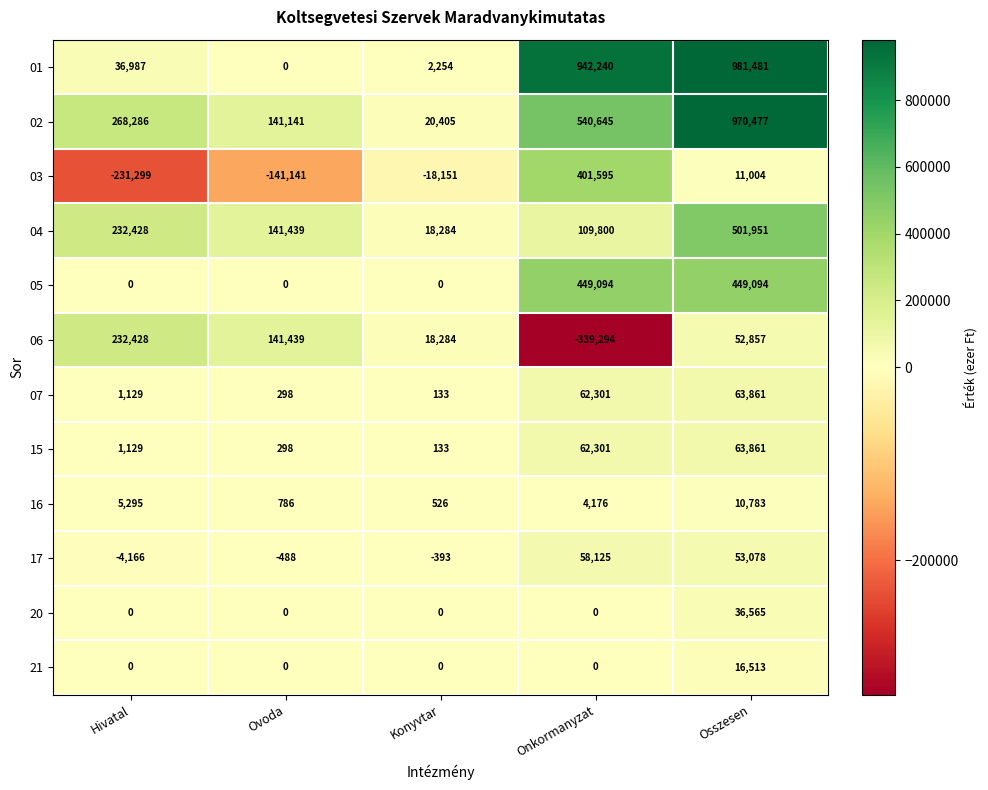

At how many categories does at least one series exceed 73609?

4